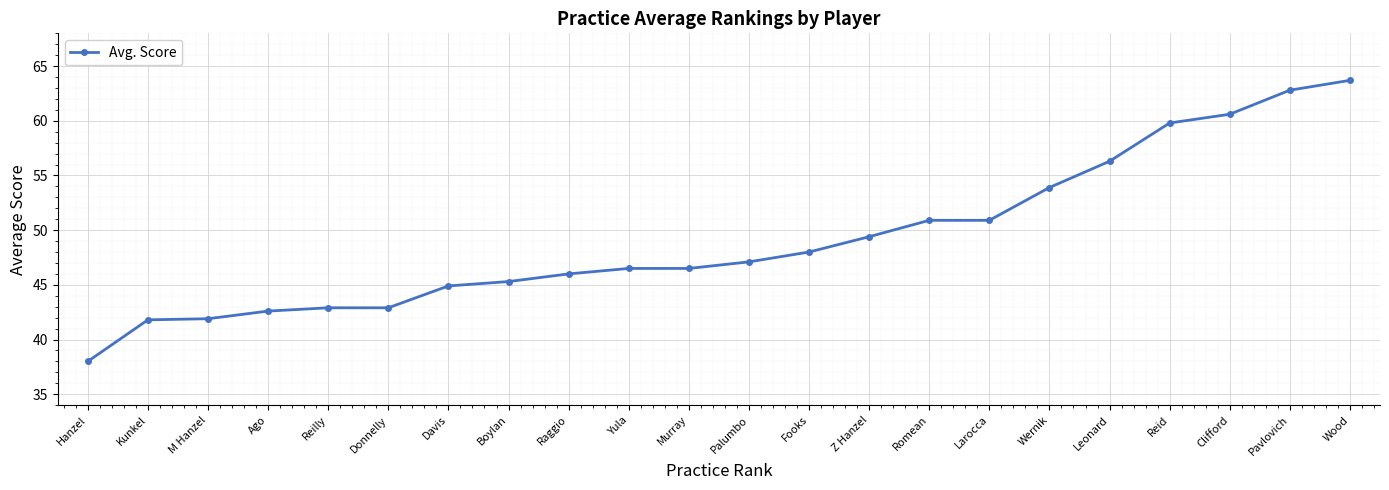

Is it true that the value at Larocca is 50.9?

True